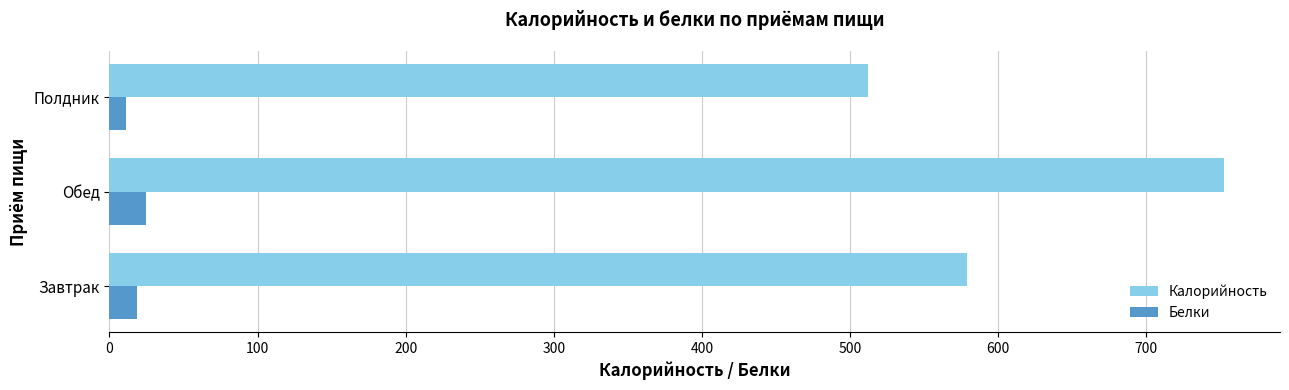

At how many categories does at least one series exceed 98?

3